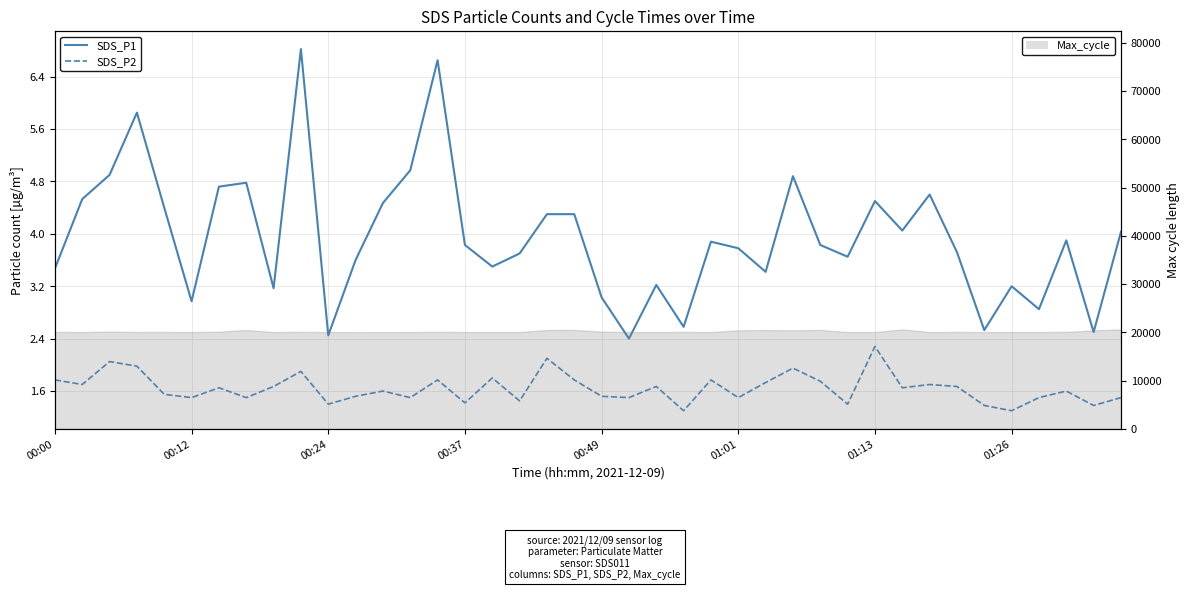

Between 00:37 and 25, which series saw the biggest shift?

SDS_P1